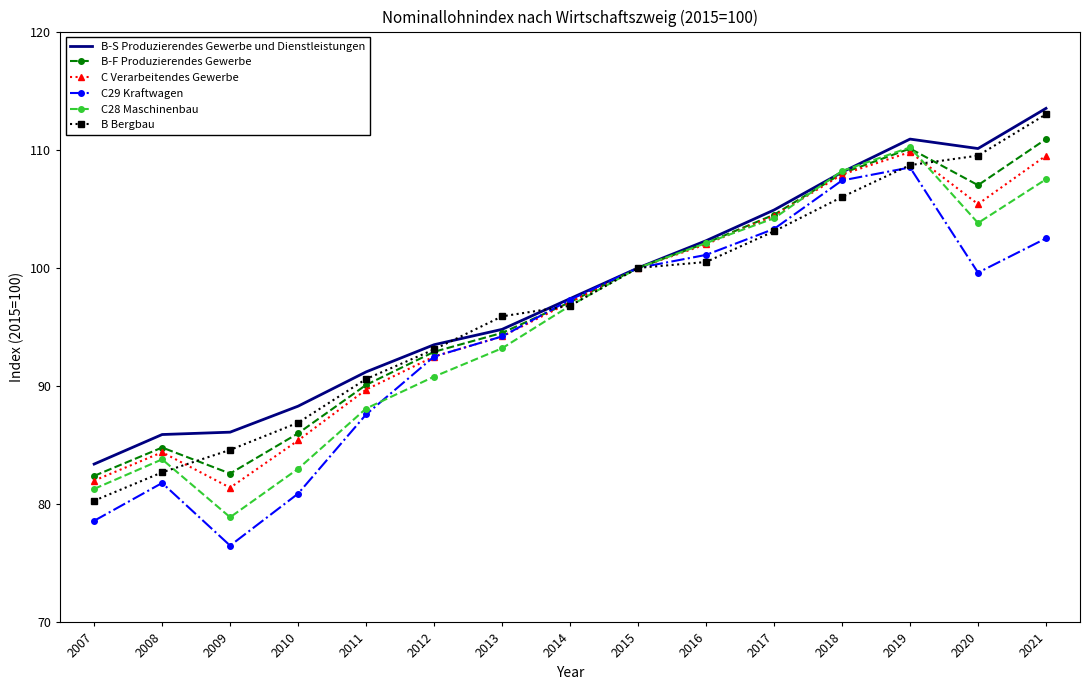

True or false: B Bergbau has more than 0 interior local peaks.

False